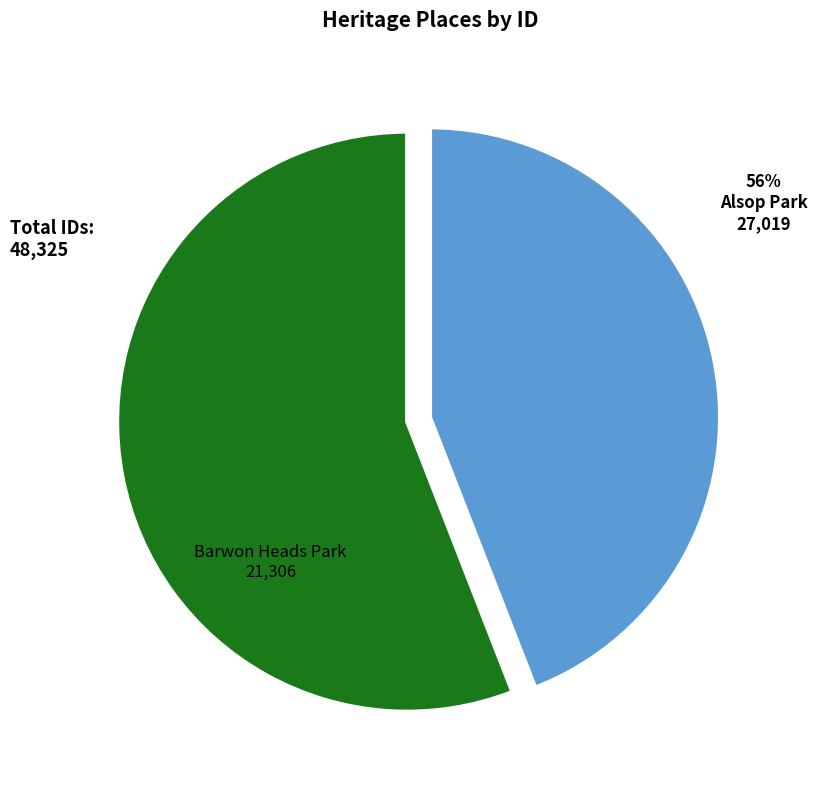

How many segments does this pie chart have?

2